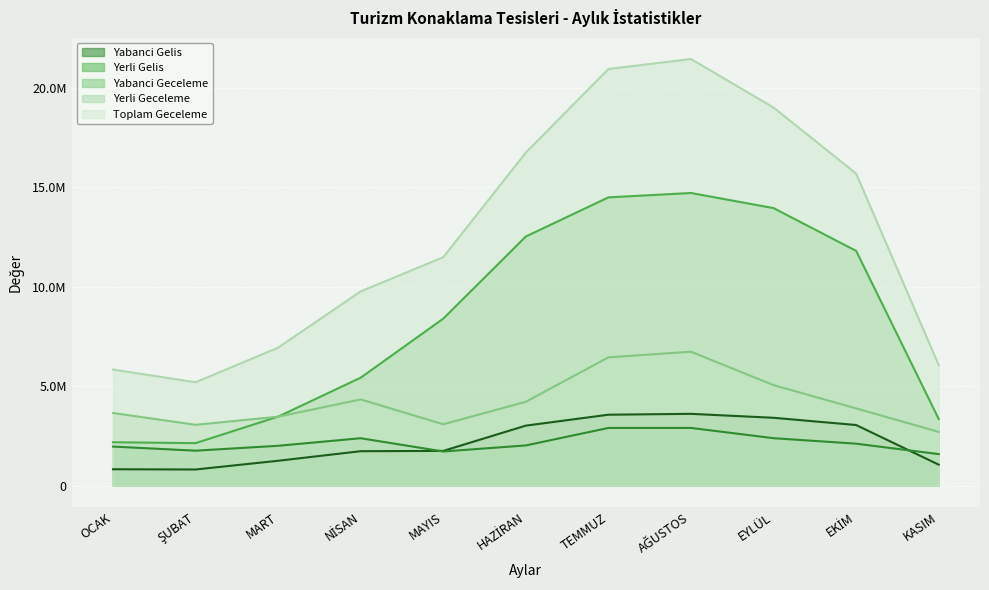

At which label does Yerli Gelis reach its peak?

TEMMUZ